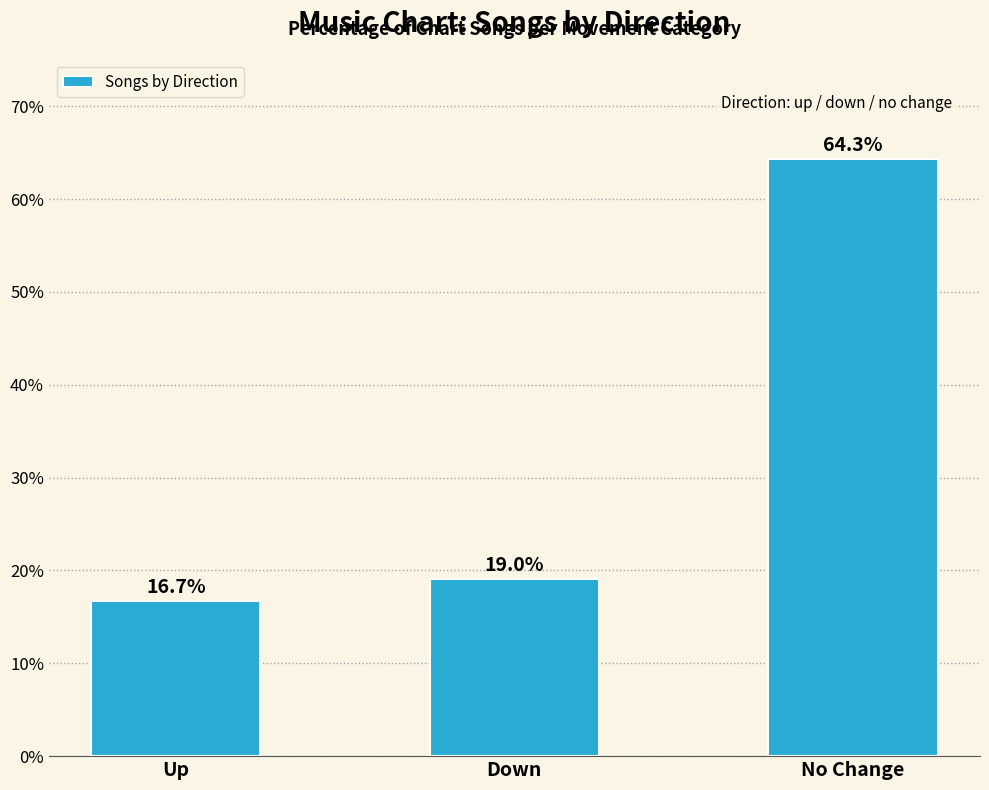

Which category has the highest value across all series?

No Change